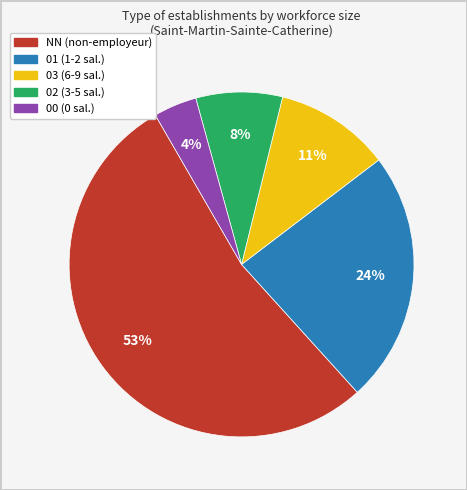

What is the majority slice?

NN